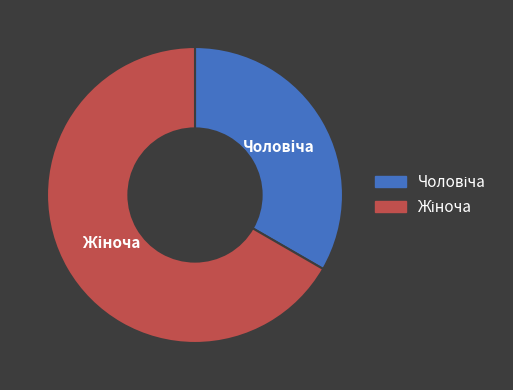

Does any single category account for the majority?

Yes